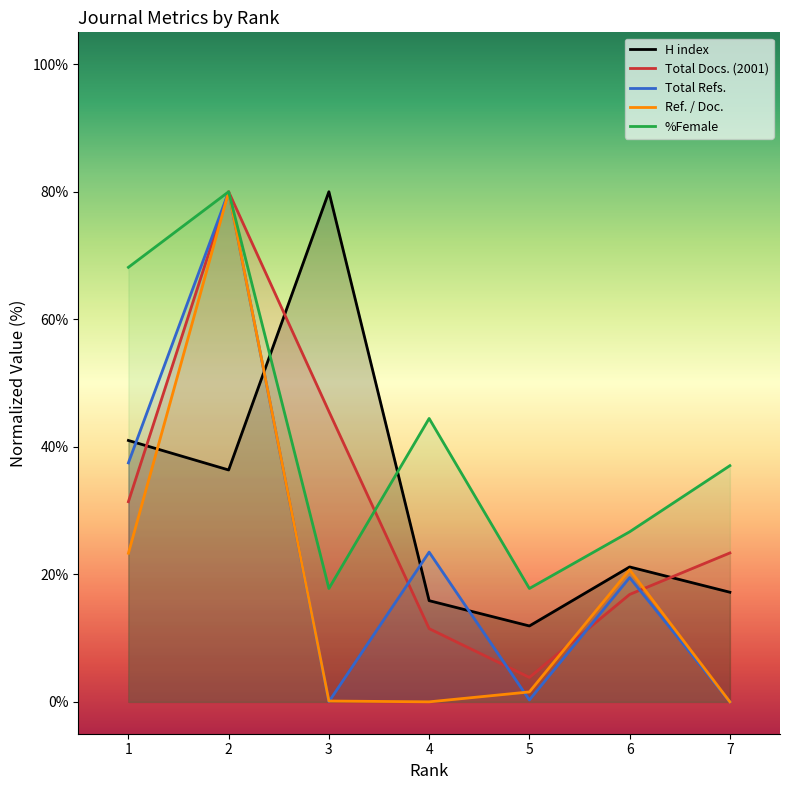

The value of Ref. / Doc. at 5 is 1.6. True or false?

True